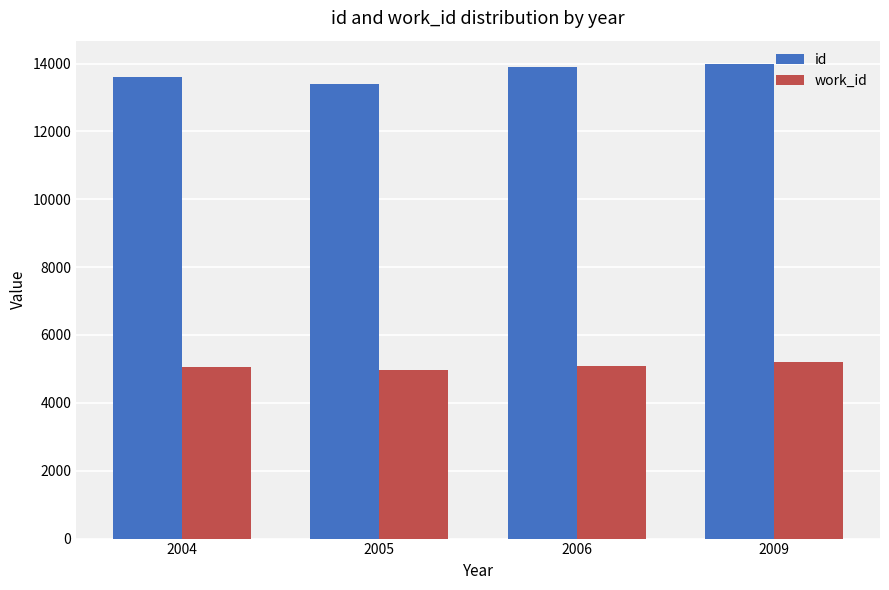

The value of work_id at 2005 is 8285. True or false?

False